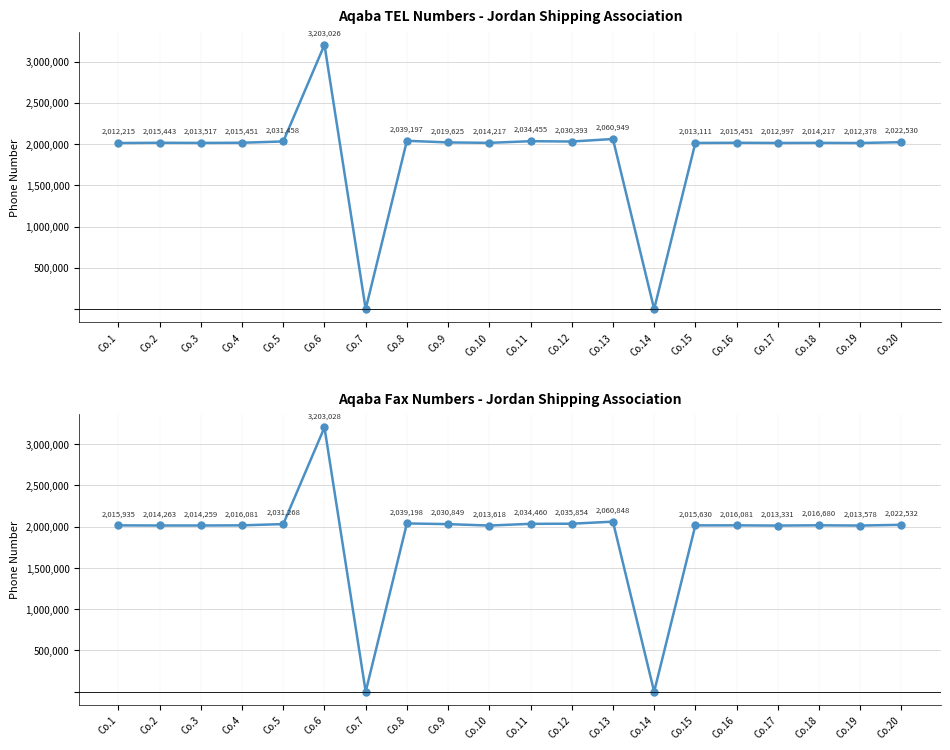

Rank the series at Co.20 from lowest to highest value.

Aqaba TEL, Aqaba Fax